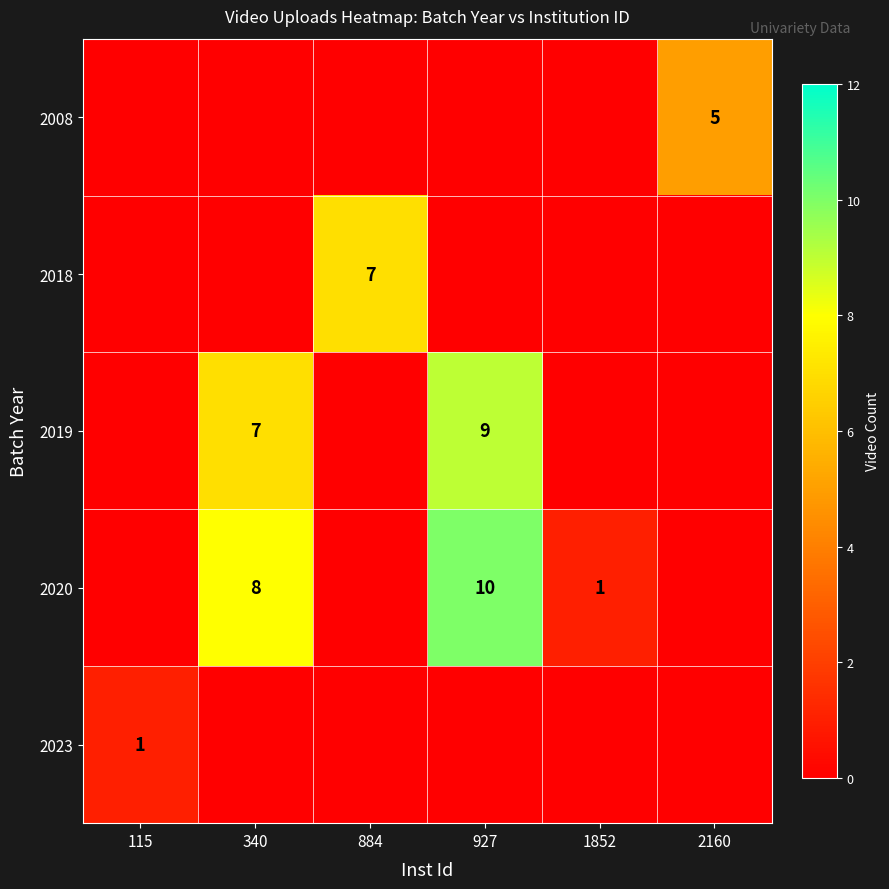

Is it true that 2008 equals 2 at 2160?

False